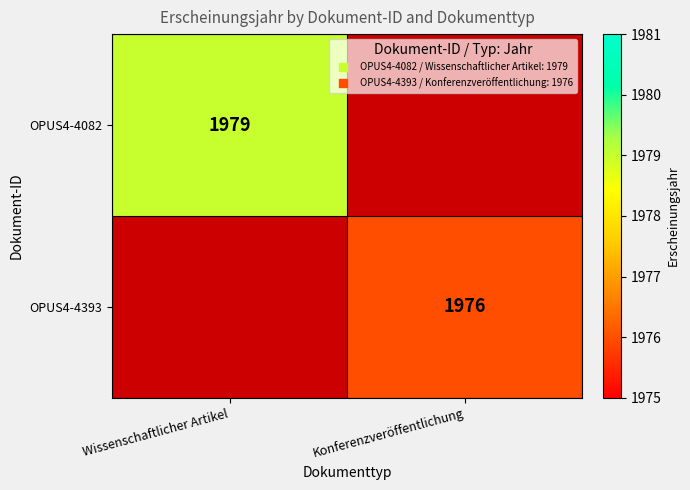

How many series are shown in this chart?

2